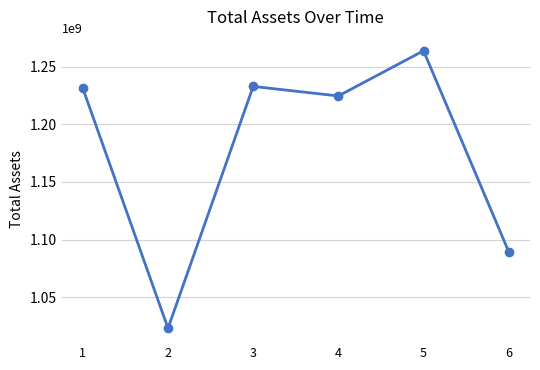

Where is the first local maximum?

3